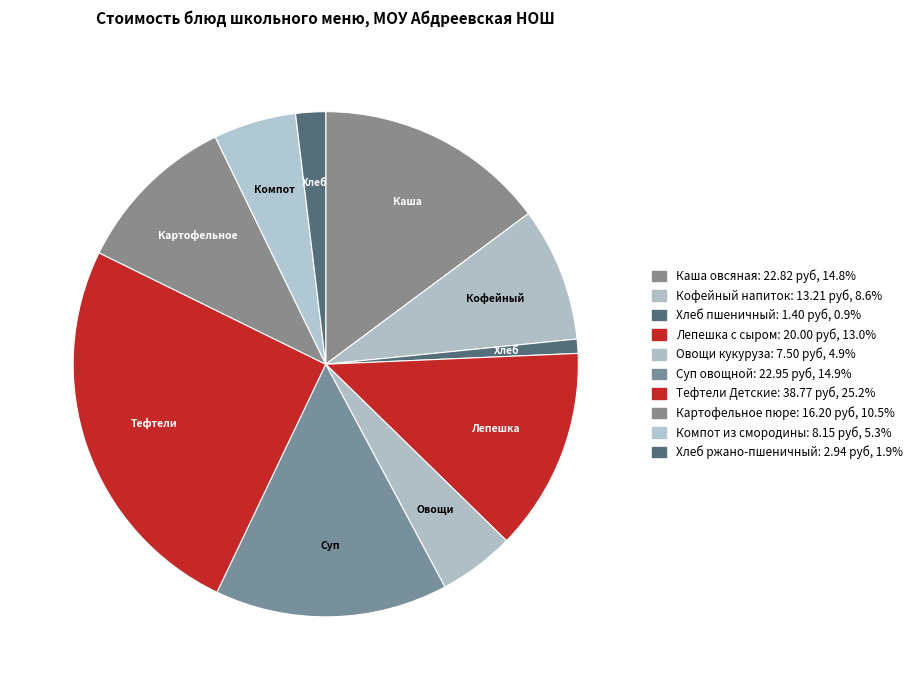

What is the change in value from Суп овощной to Картофельное пюре?

-6.8